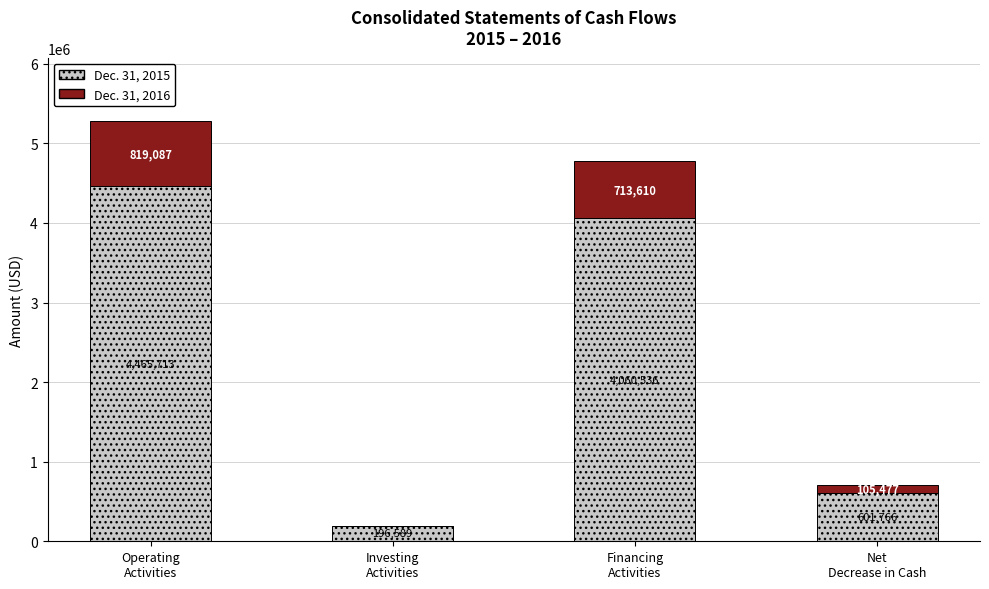

What is the sum of all Dec. 31, 2015 values?

9324604